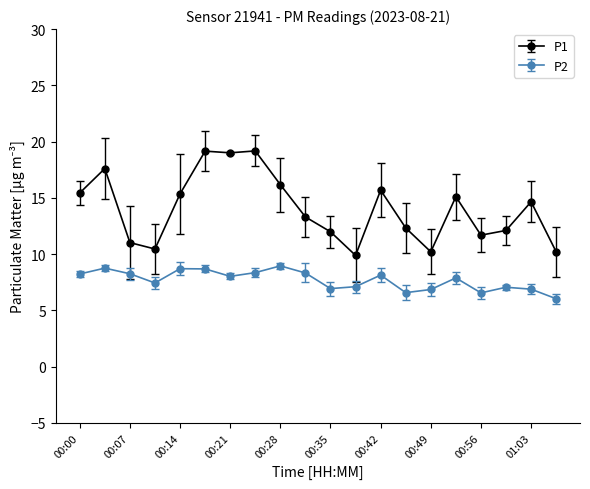

Which series has the largest range (max minus min)?

P1